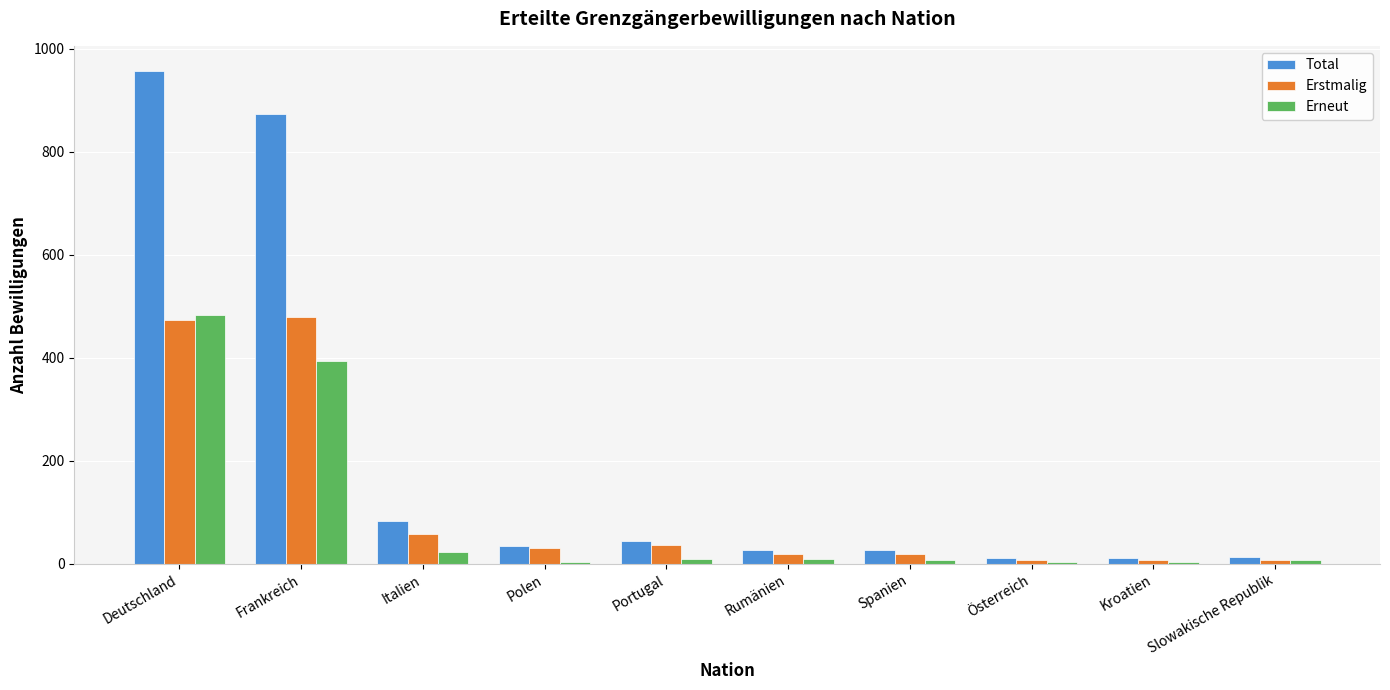

Count the number of data series in this chart.

3